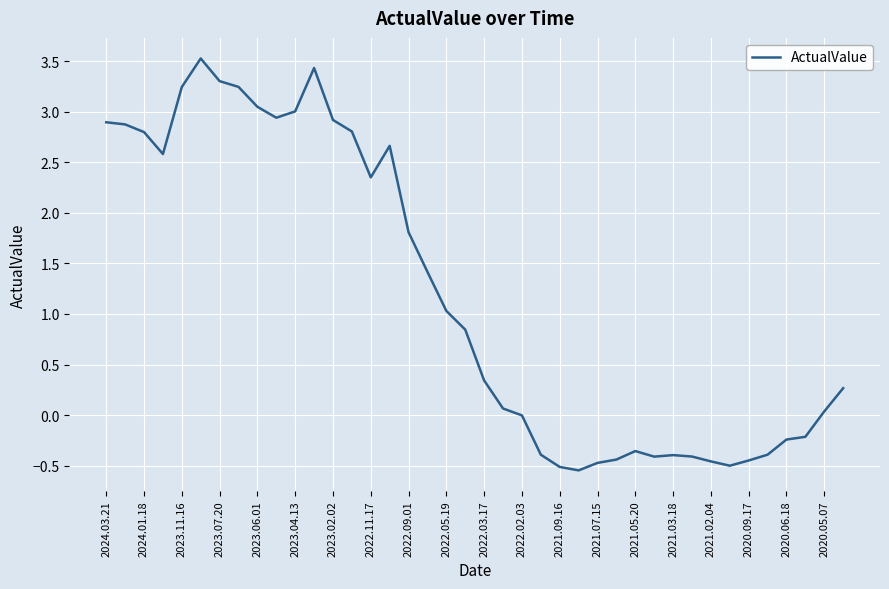

What is the difference between the maximum and minimum values?

4.1